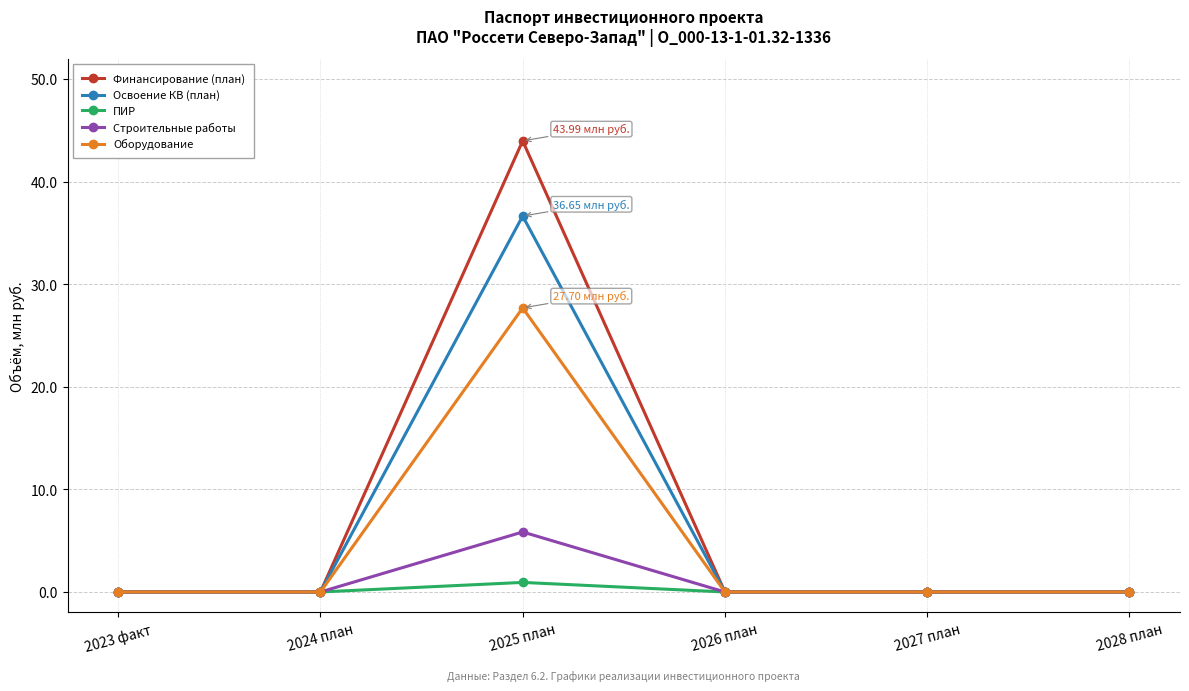

What is the label of the 1st point from the left?

2023 факт